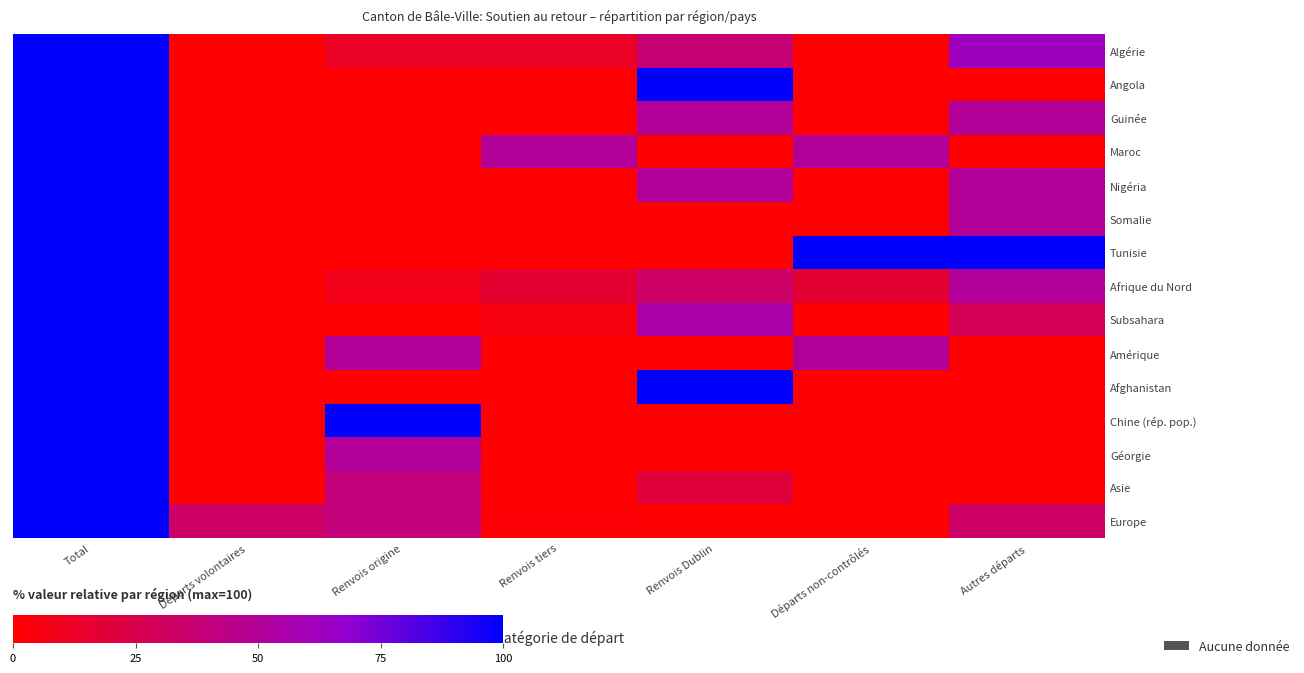

Between Renvois tiers and Autres départs, which series saw the biggest shift?

Tunisie